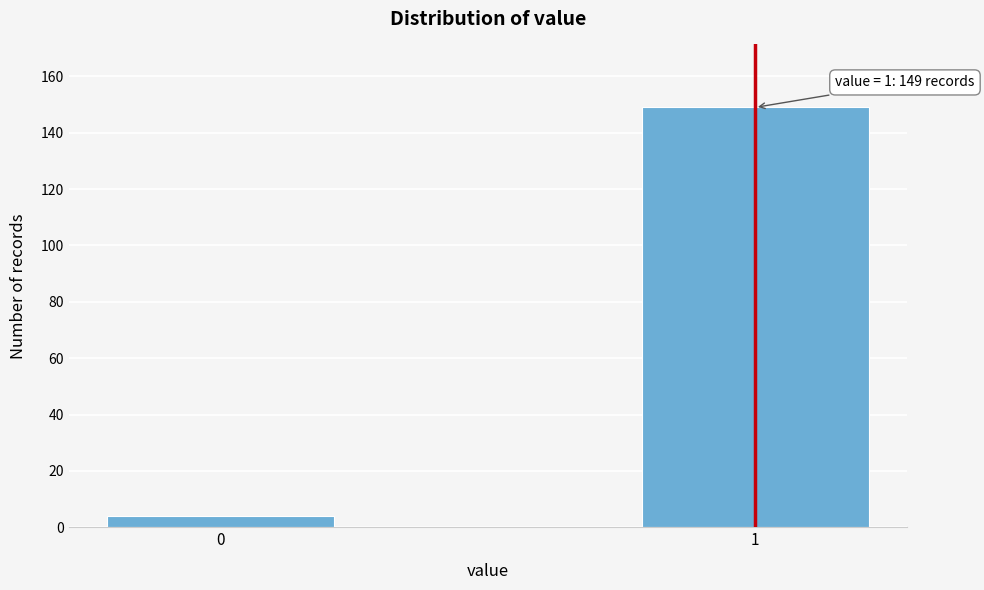

Reading left to right, list all the values displayed in this chart.

0=4	1=149